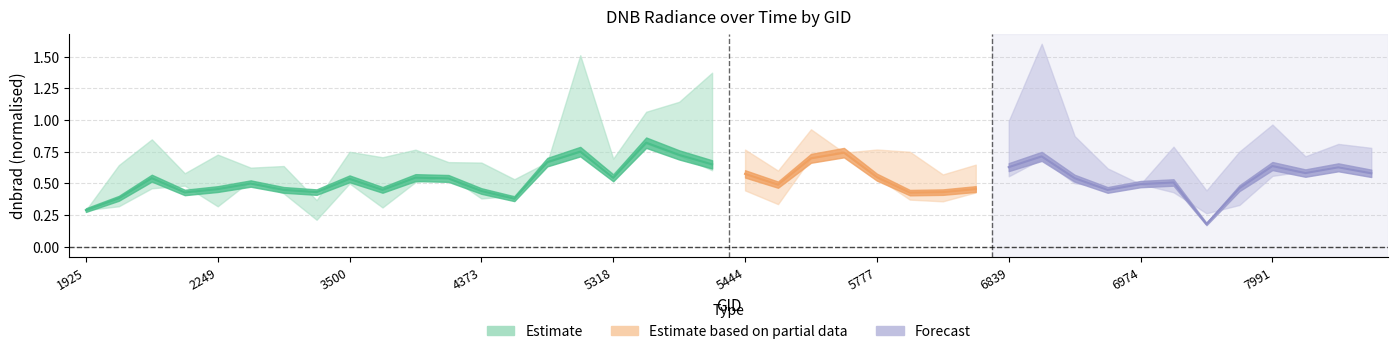

What is the difference between the highest and lowest values at 22?

0.2